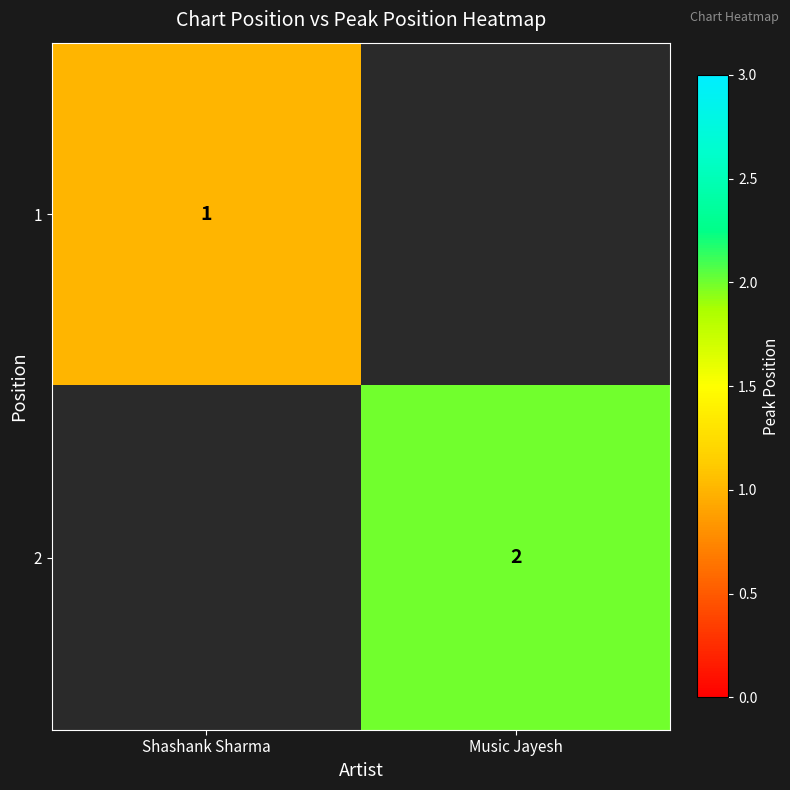

Is the value of 2 at Music Jayesh greater than the value of 1 at Shashank Sharma?

Yes